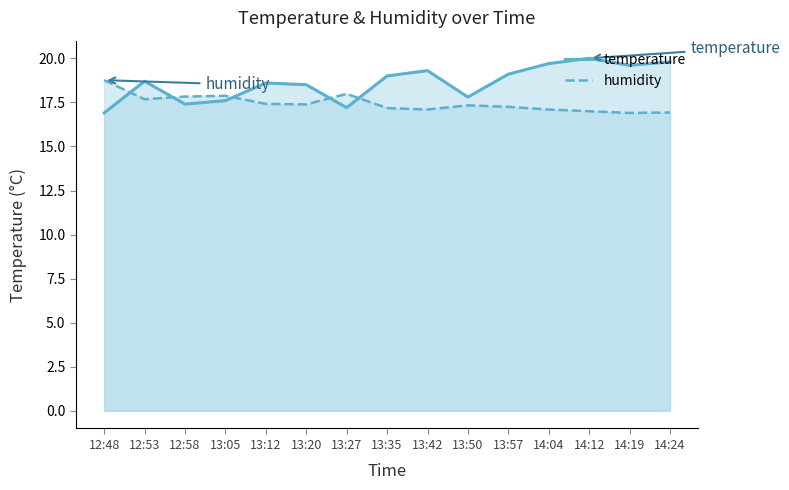

Where do temperature and humidity first cross each other?

12:48 and 12:53